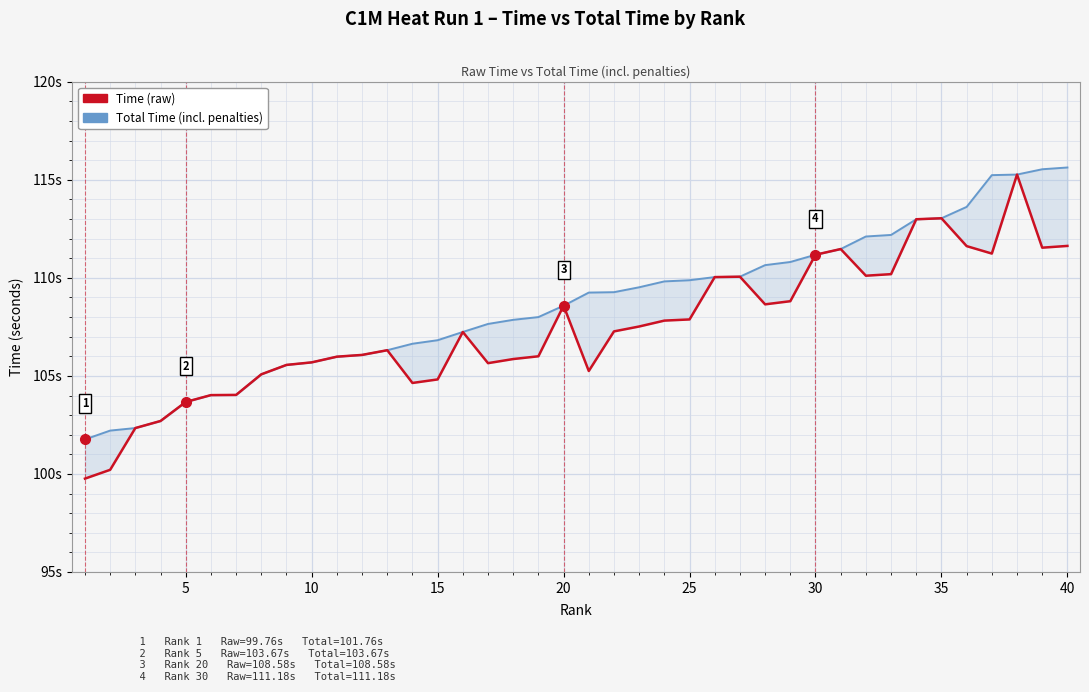

What are all the series names shown in the legend?

Time (raw), Total Time (incl. penalties)